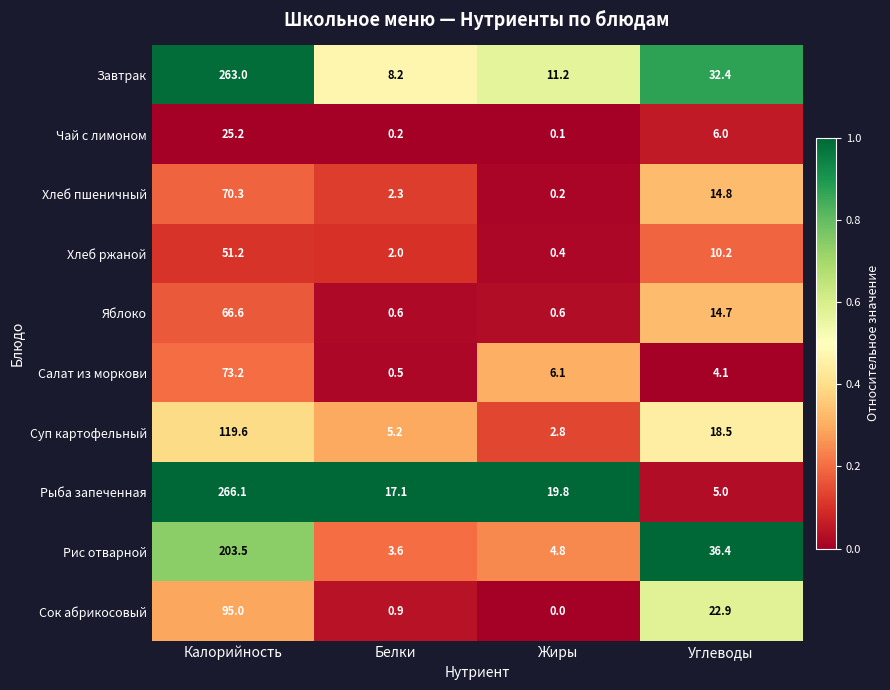

Which category has the highest value in the Суп картофельный series?

Калорийность